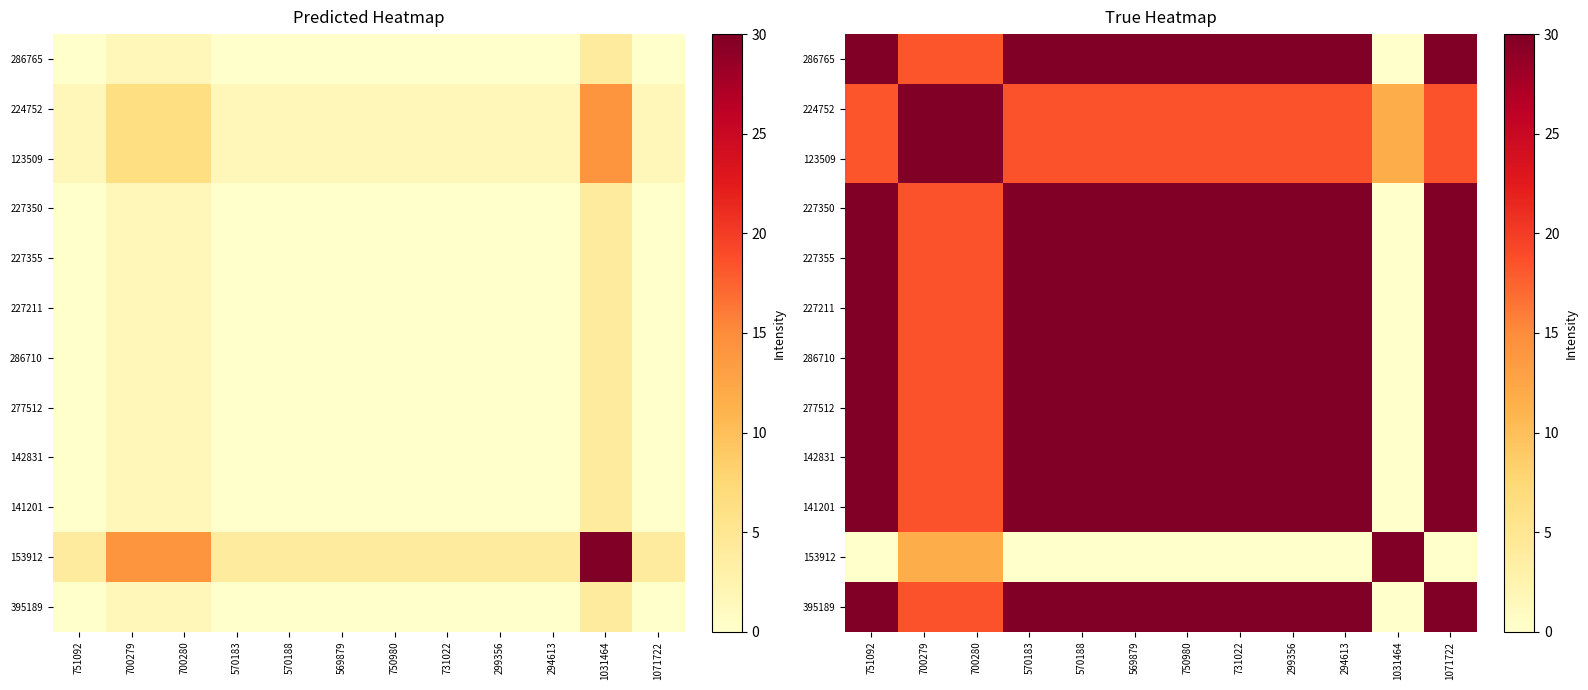

Which category has the lowest value in the 395189 series?

1031464